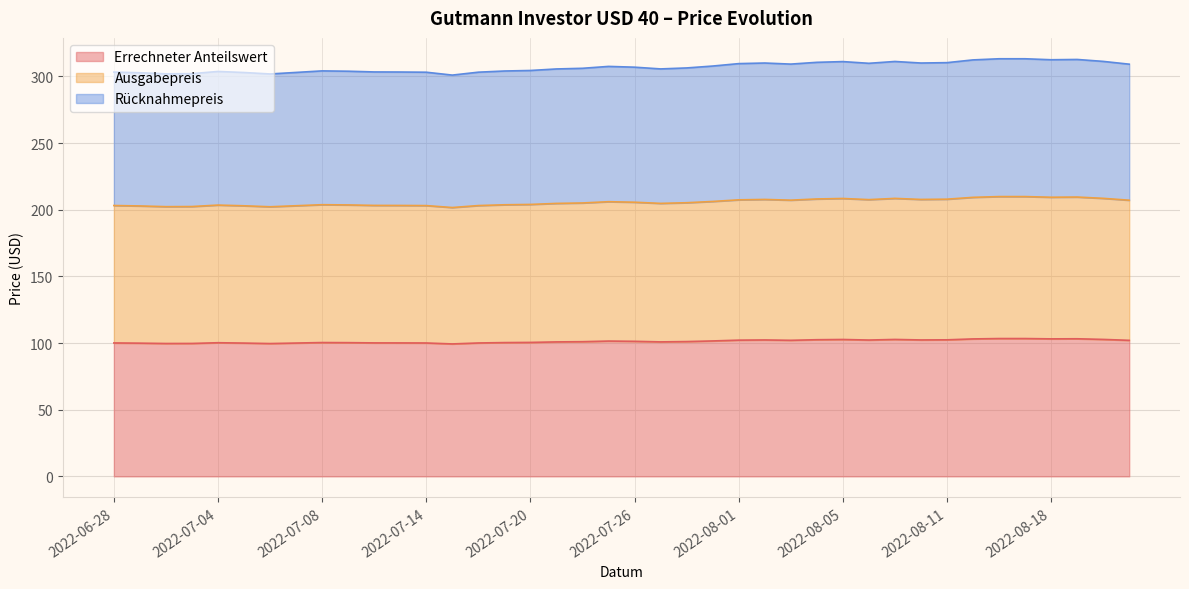

Does the chart display data point markers on the line(s)?

No